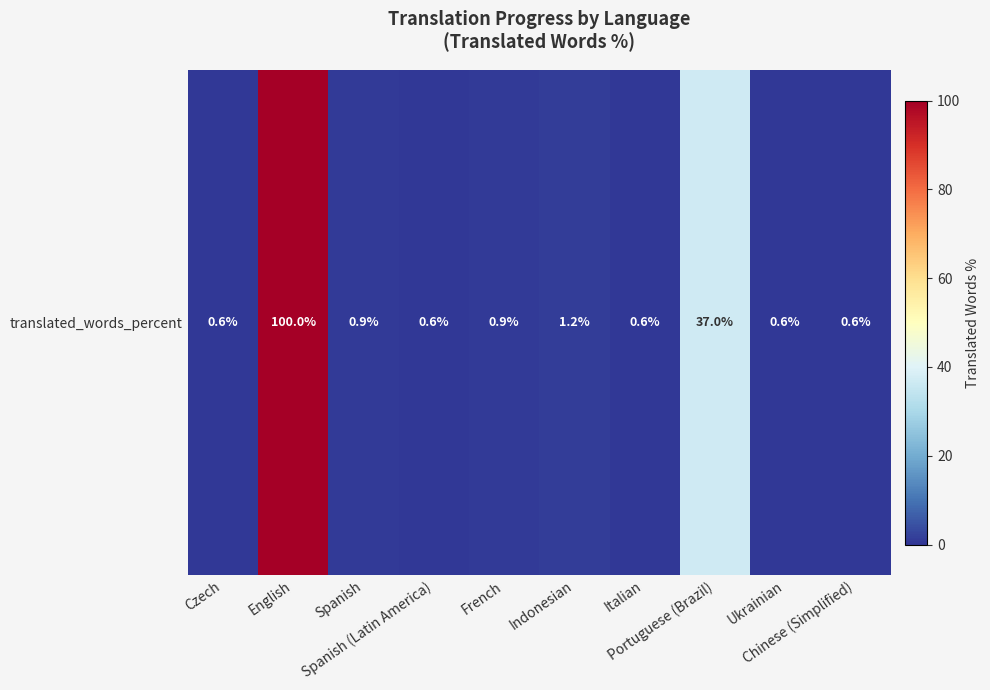

What is the difference between the second highest and minimum values?

36.4